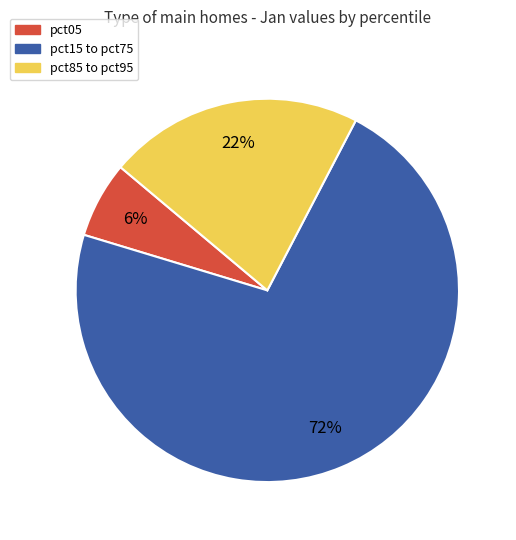

To the nearest percent, what is the average slice percentage?

33%